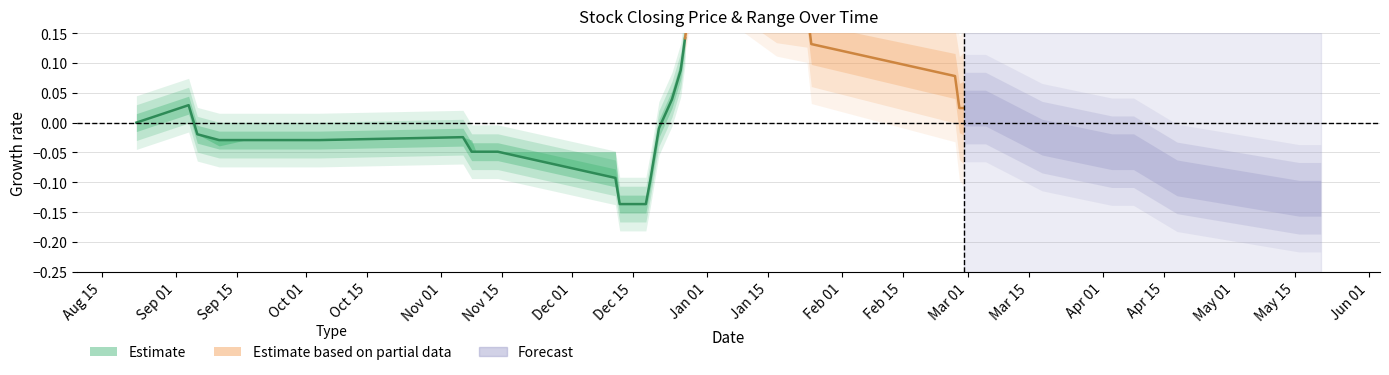

What is the value of the high point at the 4th from the left?

2.0